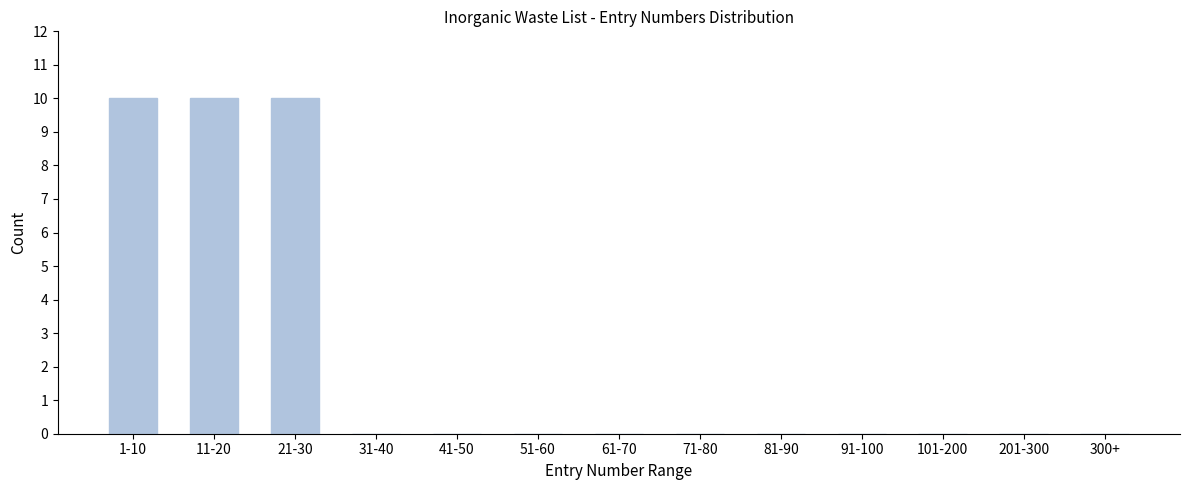

Reading left to right, transcribe all the data shown in this chart.

1-10=10	11-20=10	21-30=10	31-40=0	41-50=0	51-60=0	61-70=0	71-80=0	81-90=0	91-100=0	101-200=0	201-300=0	300+=0